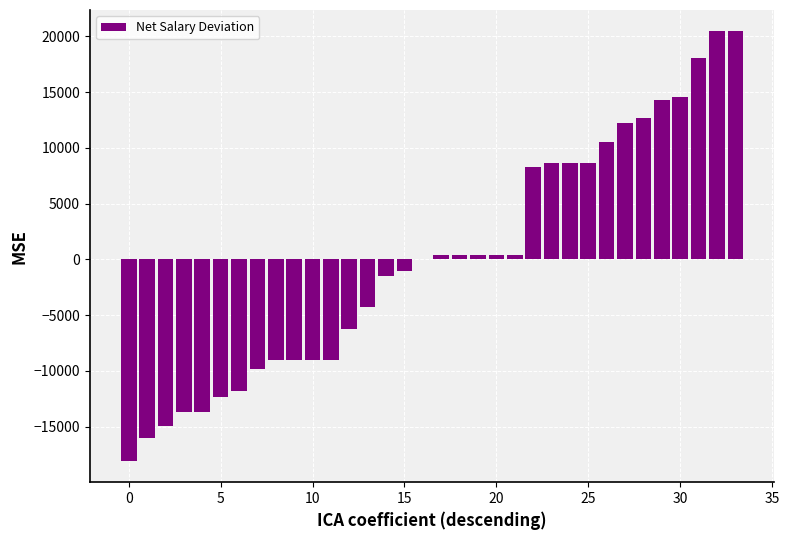

How many distinct data groups are displayed?

1